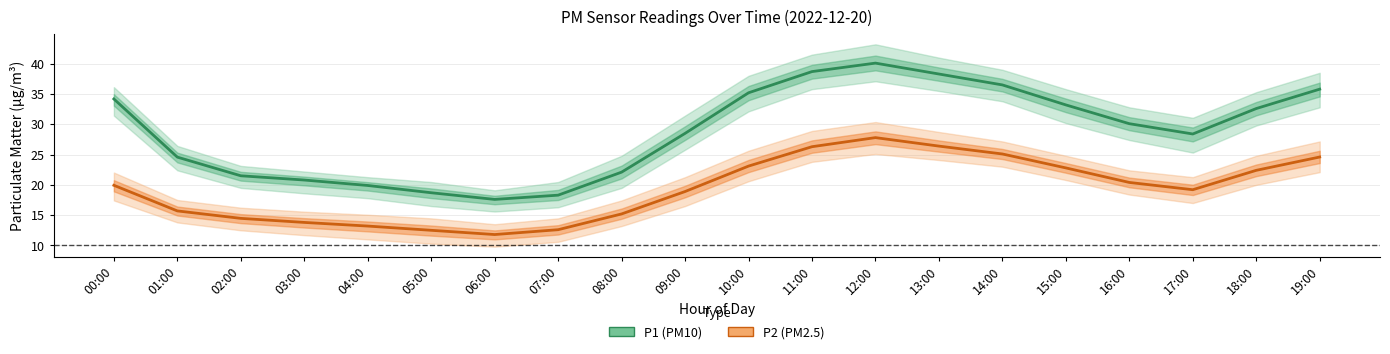

Reading left to right, list all the values displayed in this chart.

P1 (PM10): 00:00=34.2	01:00=24.6	02:00=21.5	03:00=20.8	04:00=19.9	05:00=18.7	06:00=17.6	07:00=18.3	08:00=22.1	09:00=28.5	10:00=35.2	11:00=38.7	12:00=40.1	13:00=38.3	14:00=36.5	15:00=33.2	16:00=30.1	17:00=28.4	18:00=32.6	19:00=35.8
P2 (PM2.5): 00:00=19.9	01:00=15.7	02:00=14.5	03:00=13.8	04:00=13.2	05:00=12.5	06:00=11.8	07:00=12.6	08:00=15.2	09:00=18.9	10:00=23.1	11:00=26.3	12:00=27.8	13:00=26.4	14:00=25.1	15:00=22.8	16:00=20.4	17:00=19.2	18:00=22.4	19:00=24.6